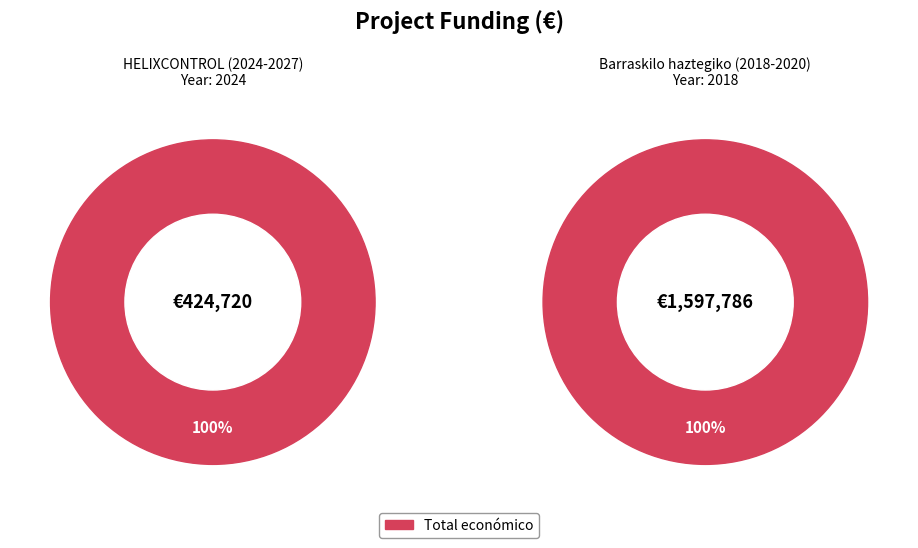

True or false: HELIXCONTROL (2024-2027) accounts for 21% of the total.

True